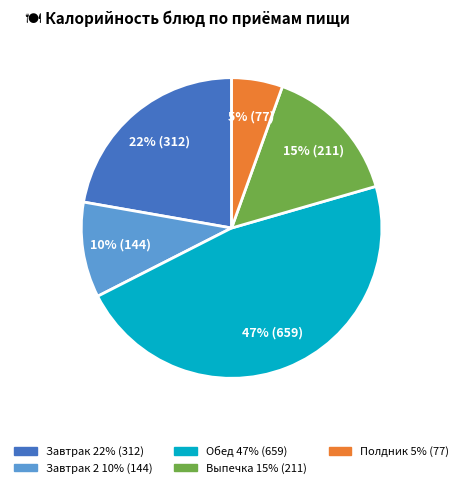

To the nearest percent, what is the average slice percentage?

20%